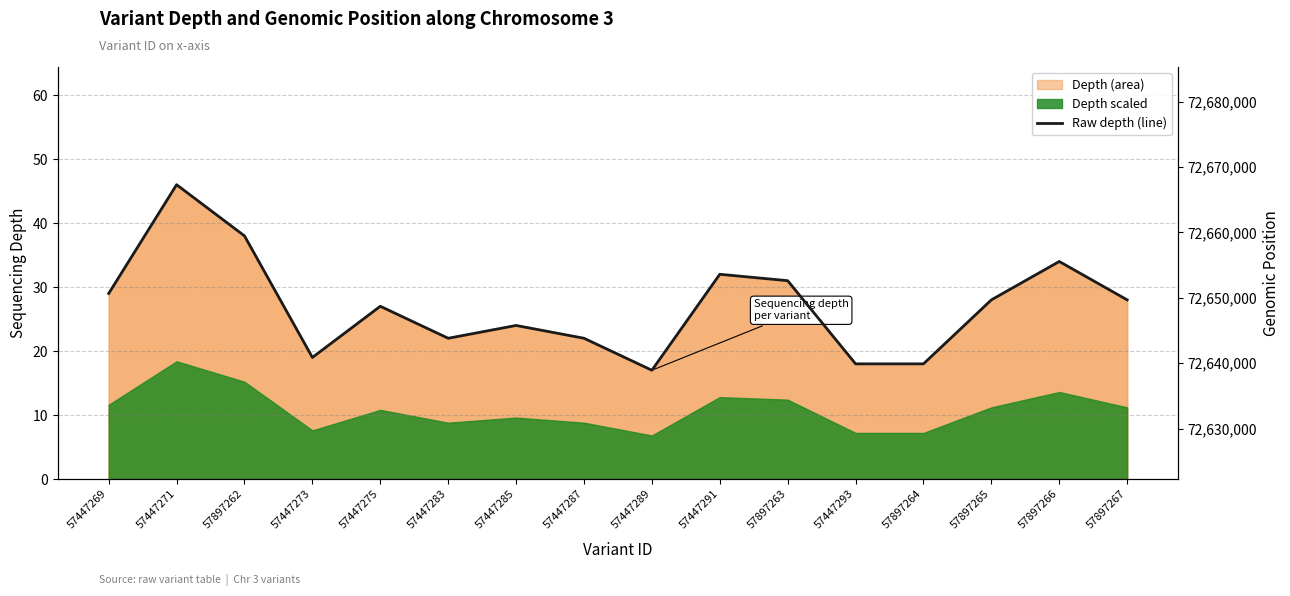

Reading right to left, transcribe all the data shown in this chart.

57897267=28	57897266=34	57897265=28	57897264=18	57447293=18	57897263=31	57447291=32	57447289=17	57447287=22	57447285=24	57447283=22	57447275=27	57447273=19	57897262=38	57447271=46	57447269=29